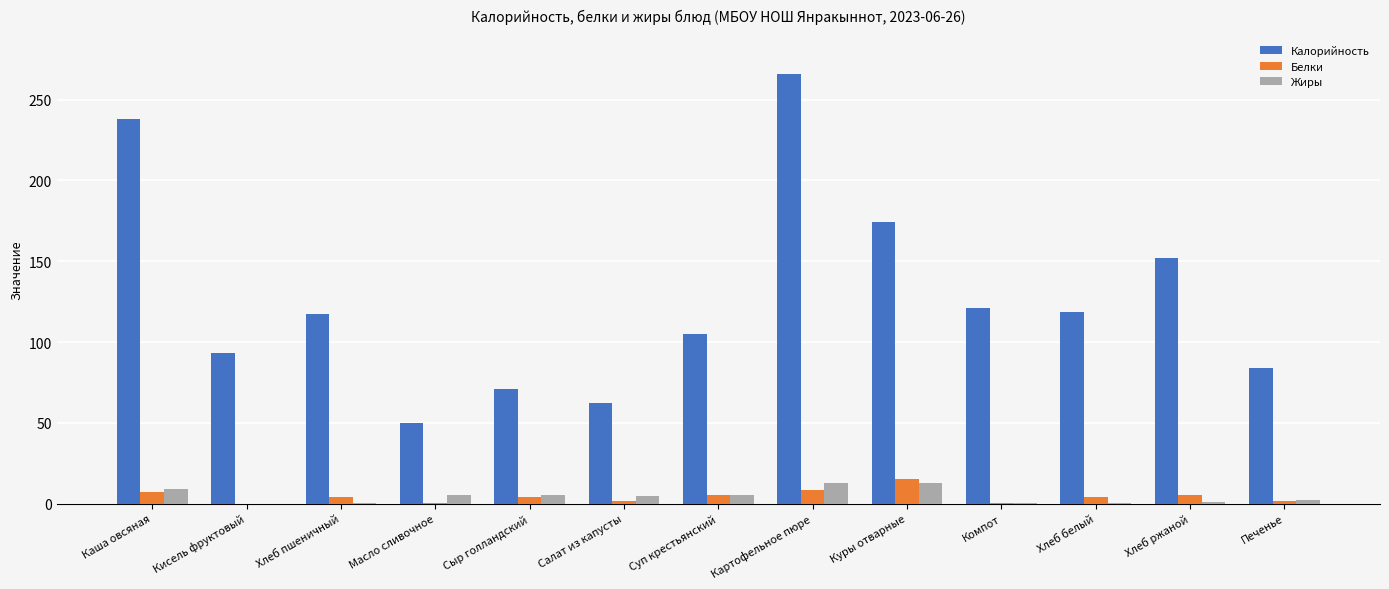

Is the value of Калорийность at Каша овсяная greater than the value of Жиры at Хлеб белый?

Yes